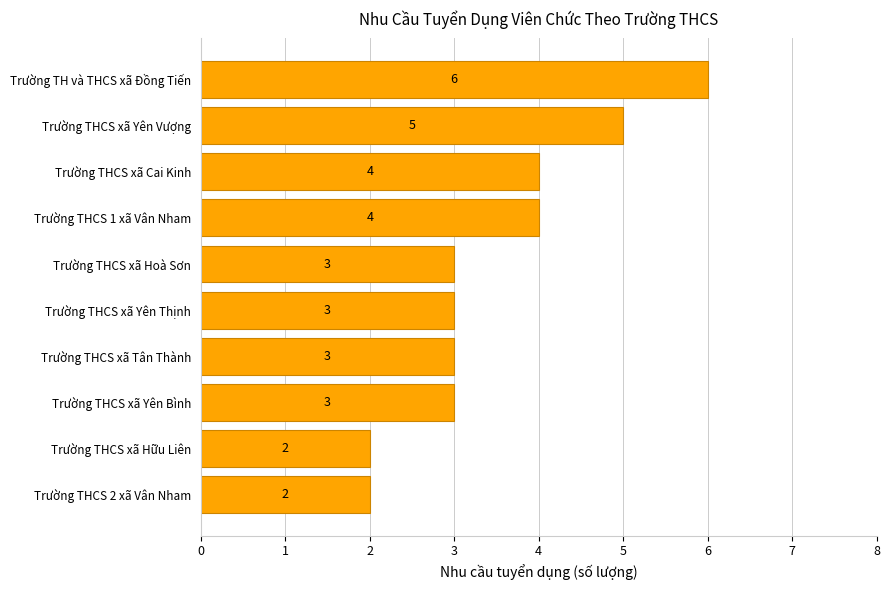

Which label corresponds to the largest value in the chart?

Trường TH và THCS xã Đồng Tiến